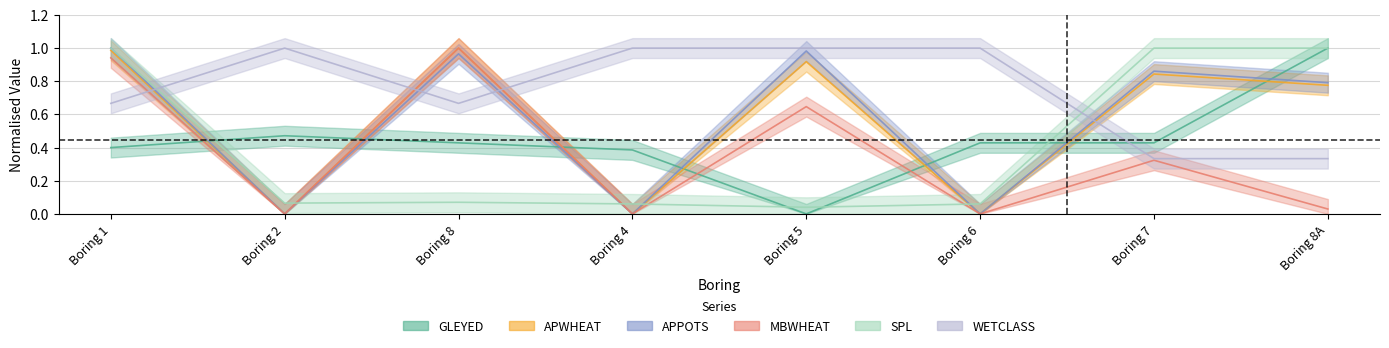

At which category is the sum across all series the highest?

Boring 1